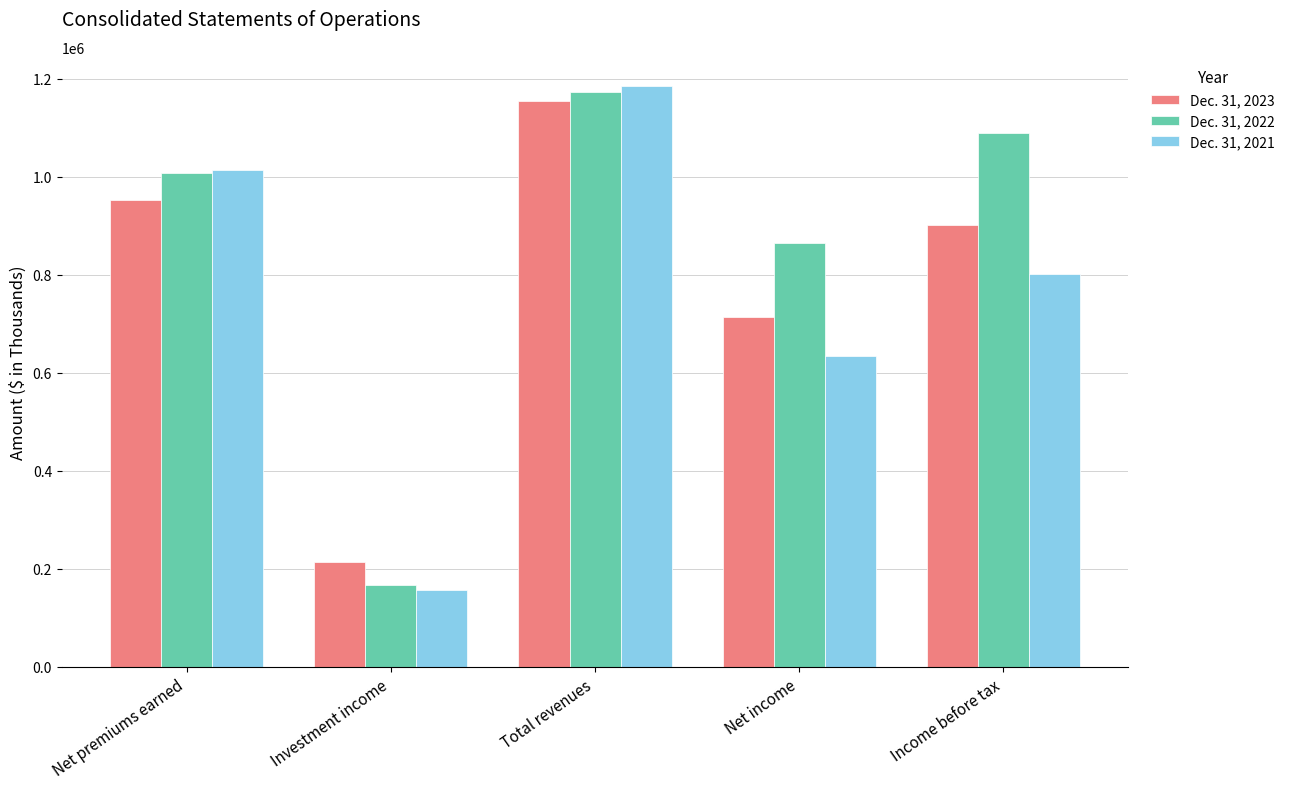

How many bars are there in total?

15